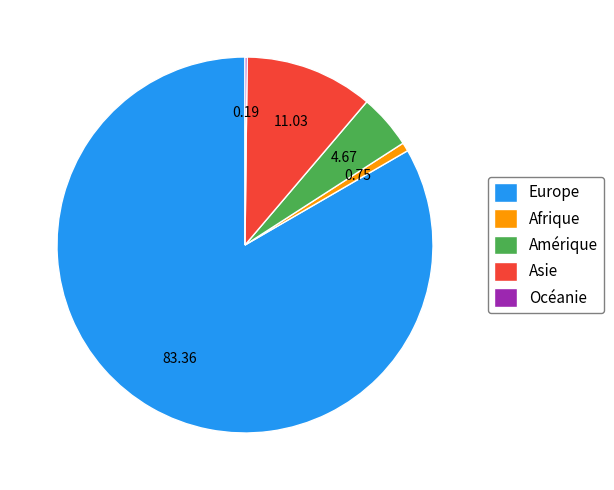

What is the largest slice in the pie chart?

Europe